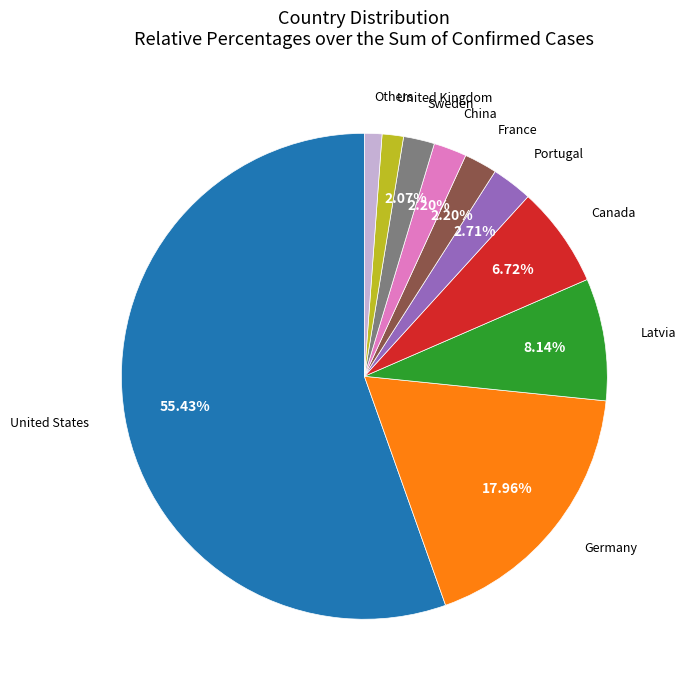

Is there a majority slice in this chart?

Yes